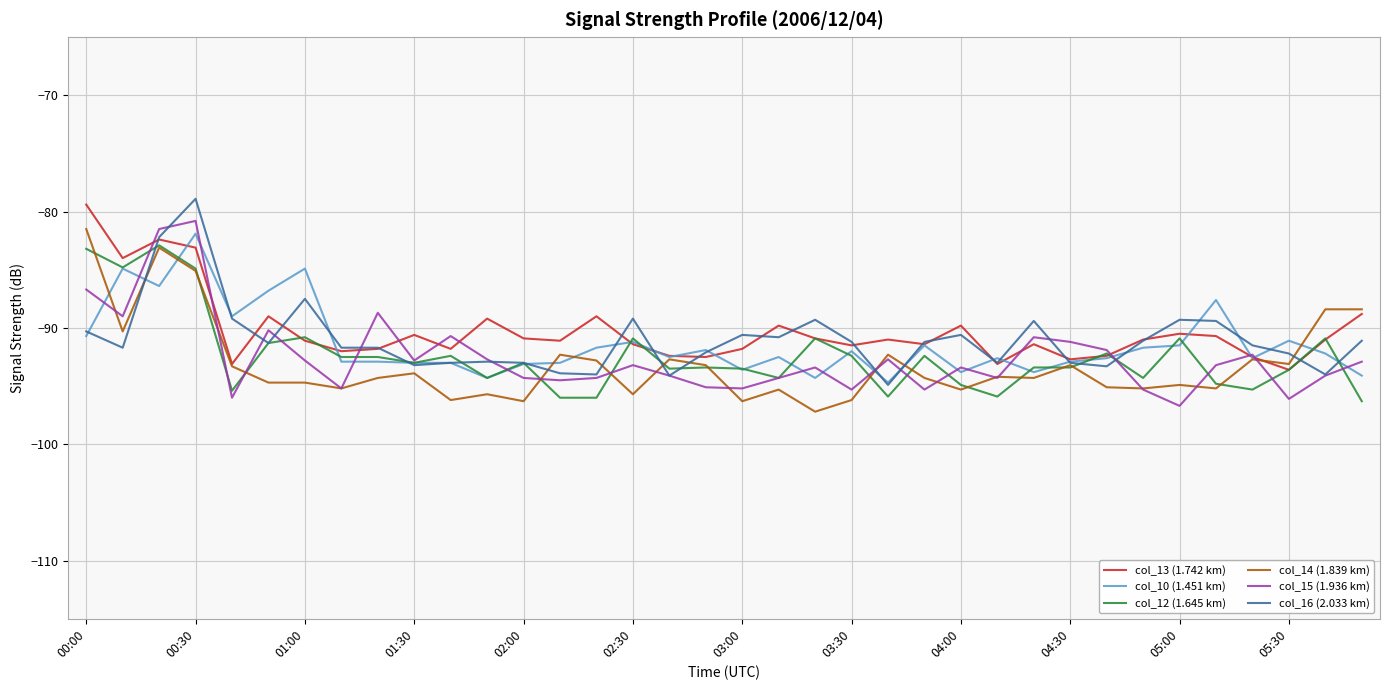

What is the greatest value displayed?

-78.9